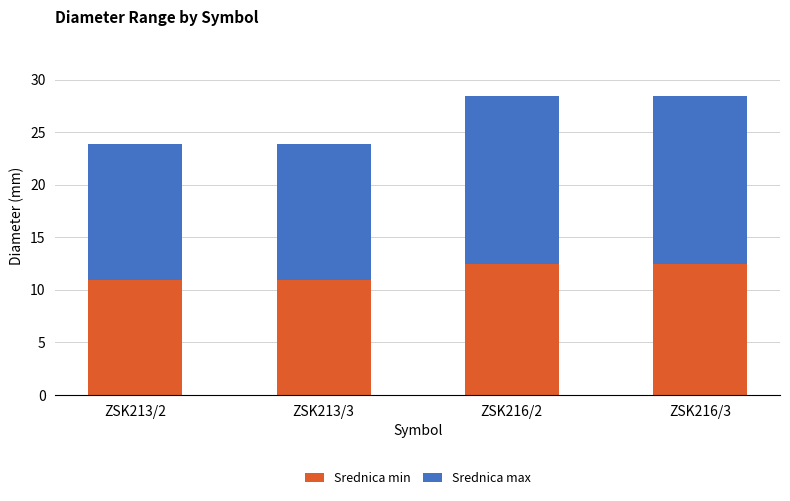

True or false: Srednica min has a value of 17.0 at ZSK213/3.

False